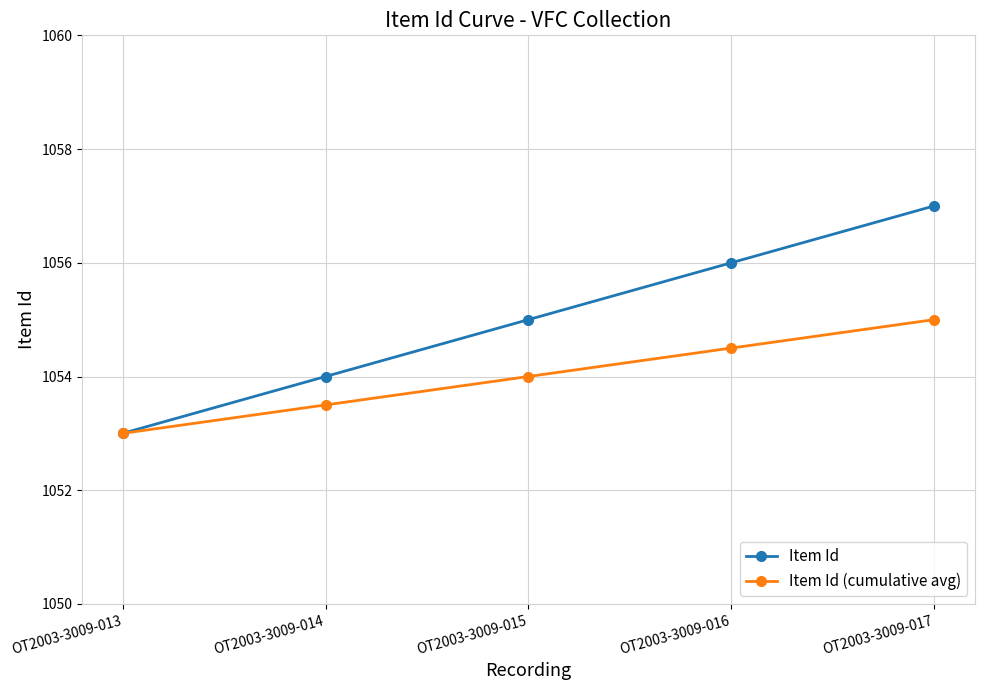

Reading right to left, transcribe all the data shown in this chart.

Item Id: OT2003-3009-017=1057.0	OT2003-3009-016=1056.0	OT2003-3009-015=1055.0	OT2003-3009-014=1054.0	OT2003-3009-013=1053.0
Item Id (cumulative avg): OT2003-3009-017=1055.0	OT2003-3009-016=1054.5	OT2003-3009-015=1054.0	OT2003-3009-014=1053.5	OT2003-3009-013=1053.0